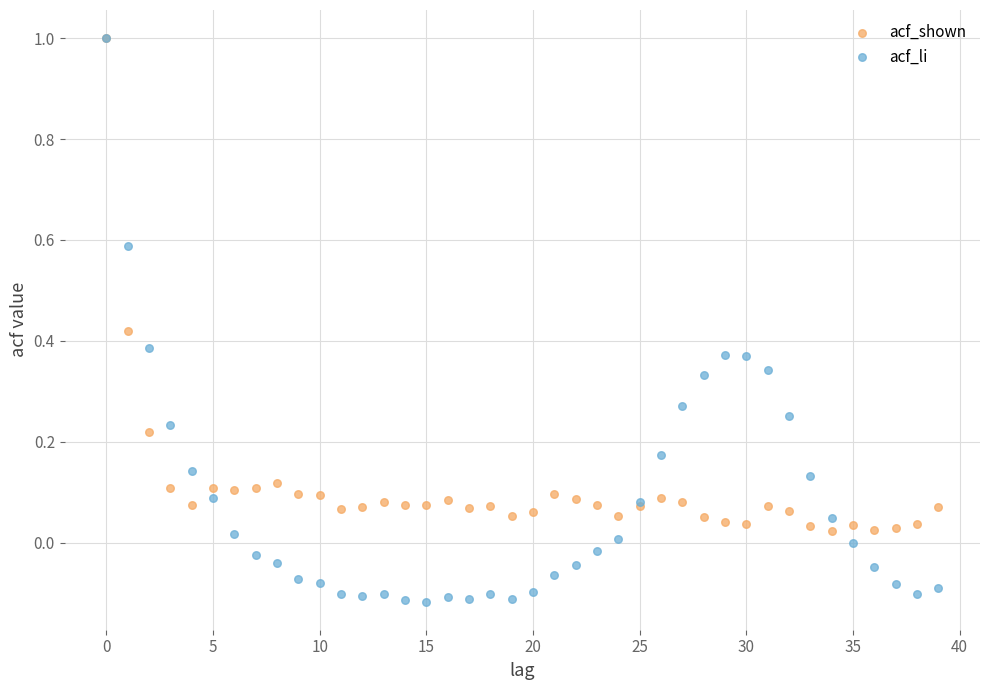

Which series contains the lowest Y value?

acf_li